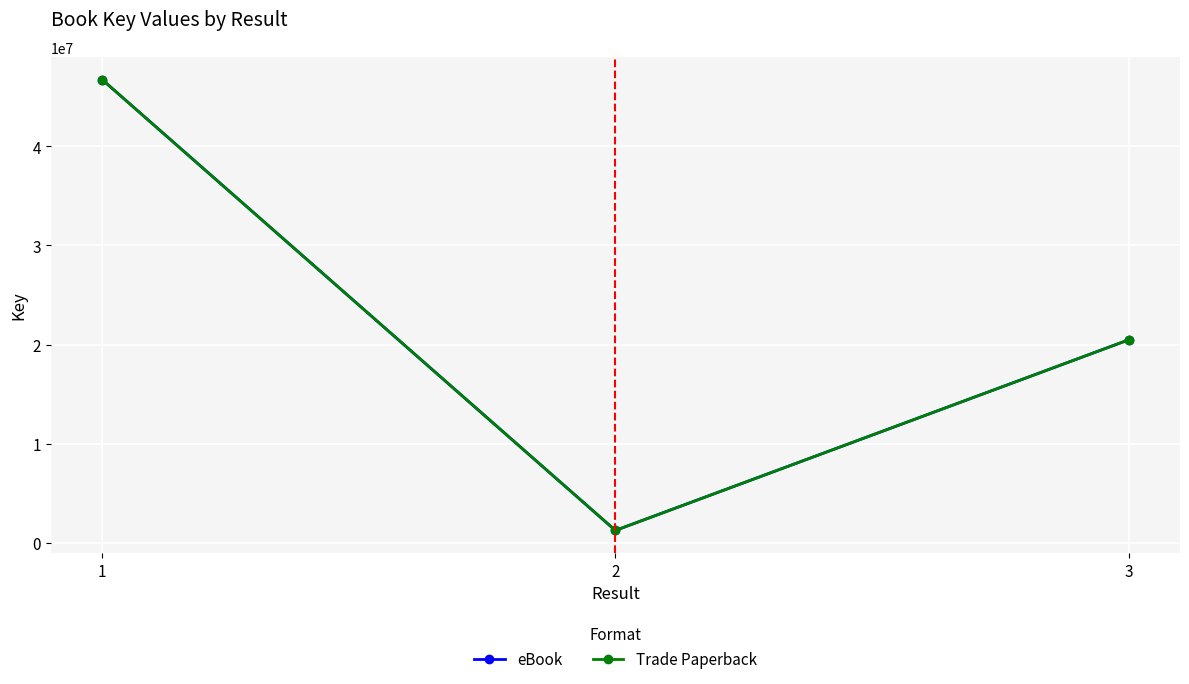

Which has a higher value, 2 or 3?

3